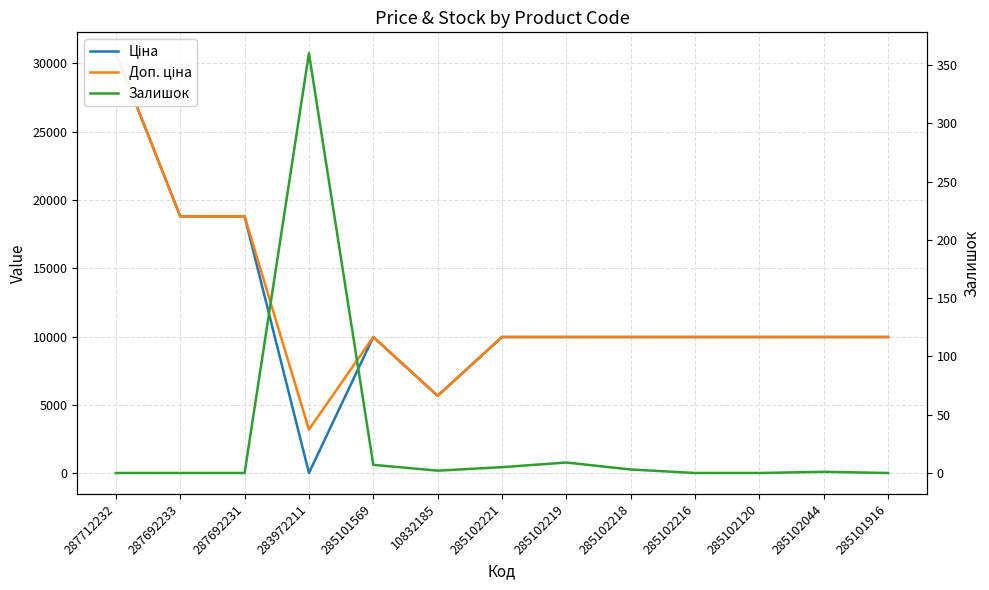

True or false: Доп. ціна and Залишок intersect in this chart.

False